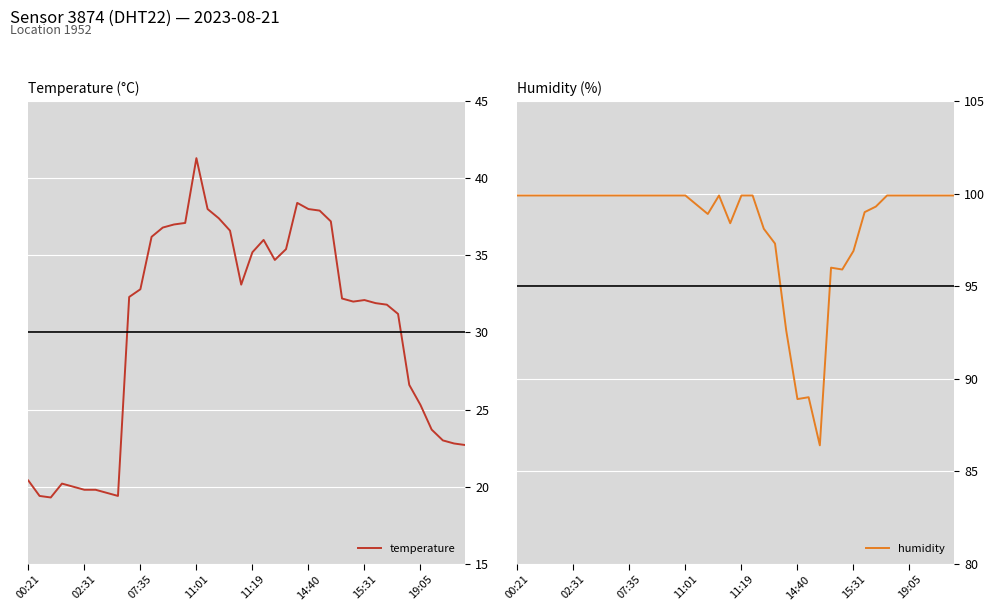

How many lines are shown in the chart?

2